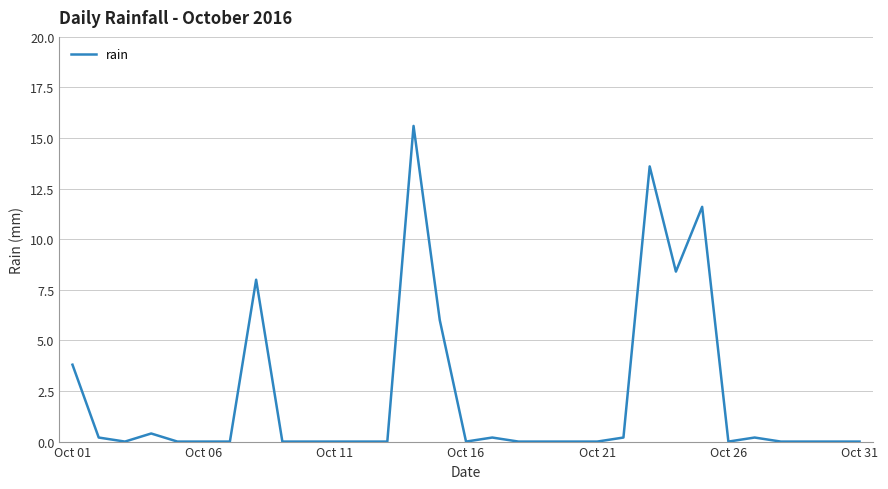

What is the maximum value shown in the chart?

15.6